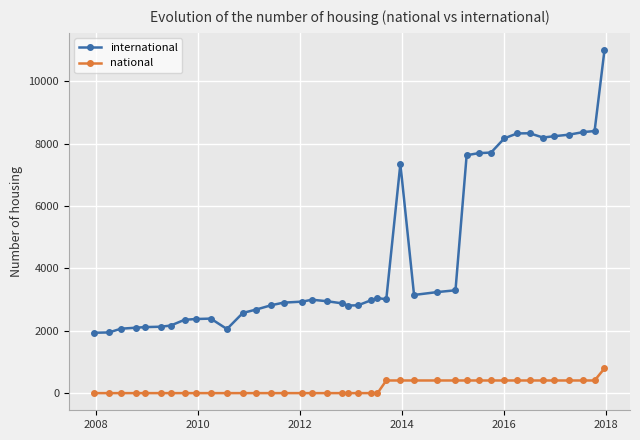

List the series in order of their peak value, lowest first.

national, international